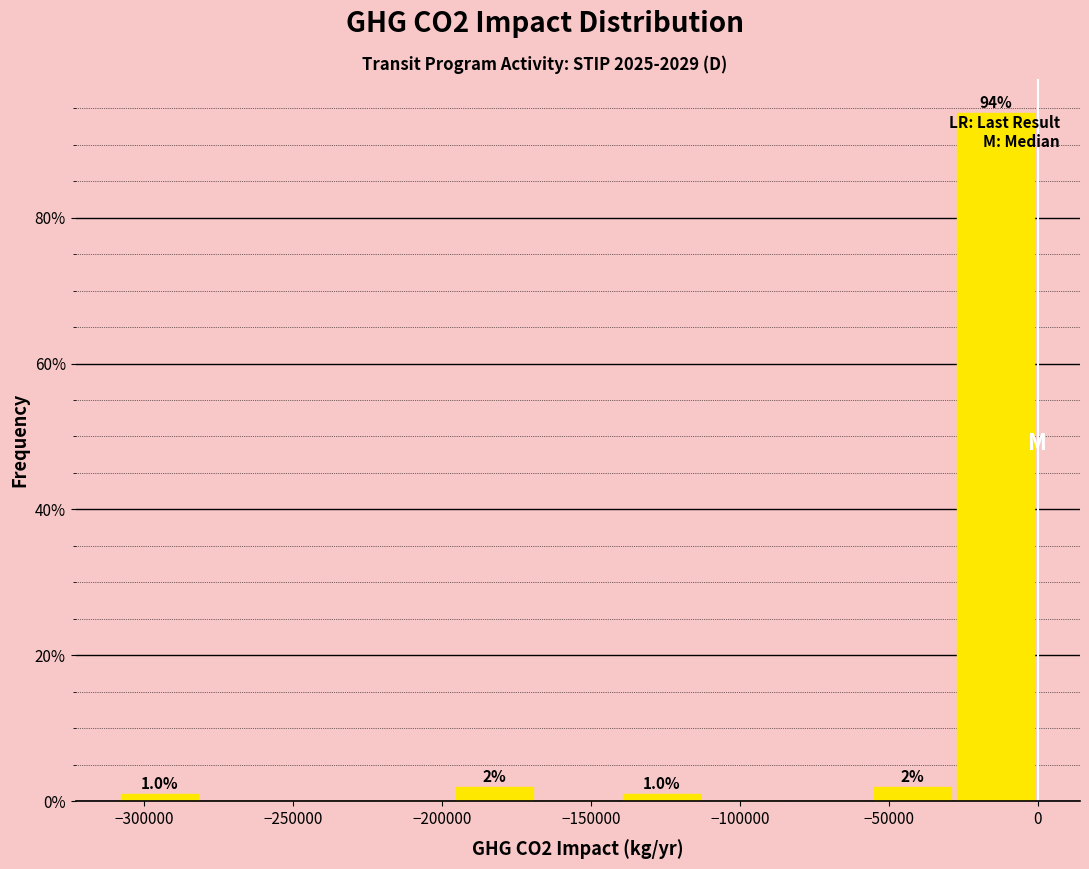

Which range on the x-axis has the tallest bar?

-30000 to 0